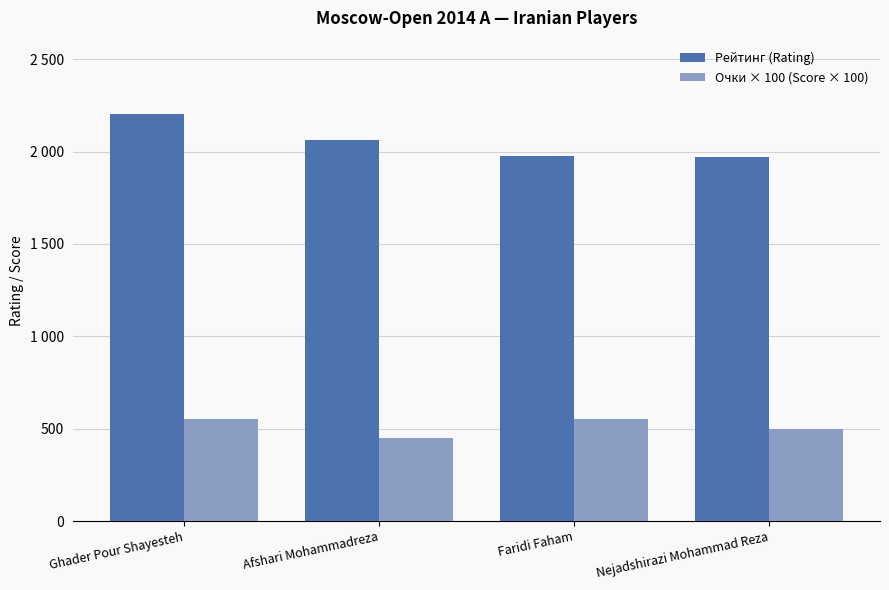

Which series has the largest total across all categories?

Рейтинг (Rating)